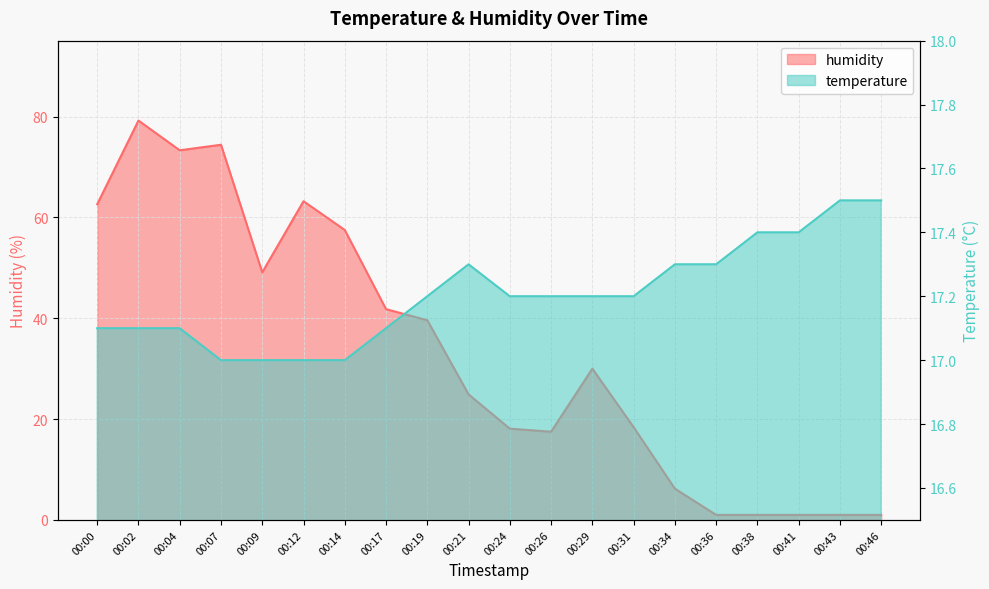

How many intersections are there between temperature and humidity?

1